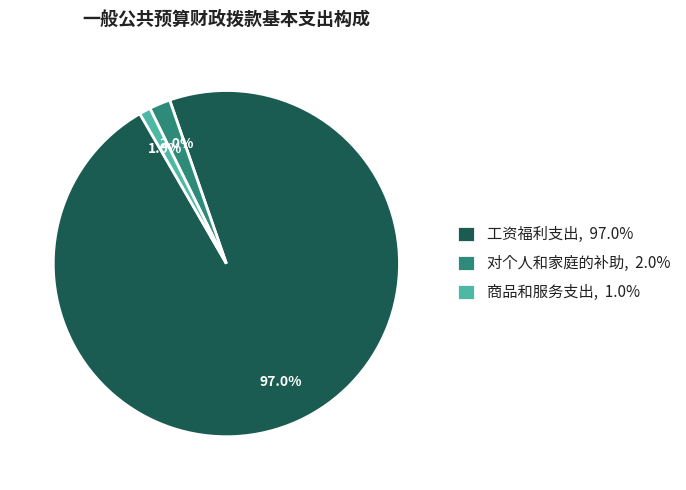

Count the number of slices in the pie.

3